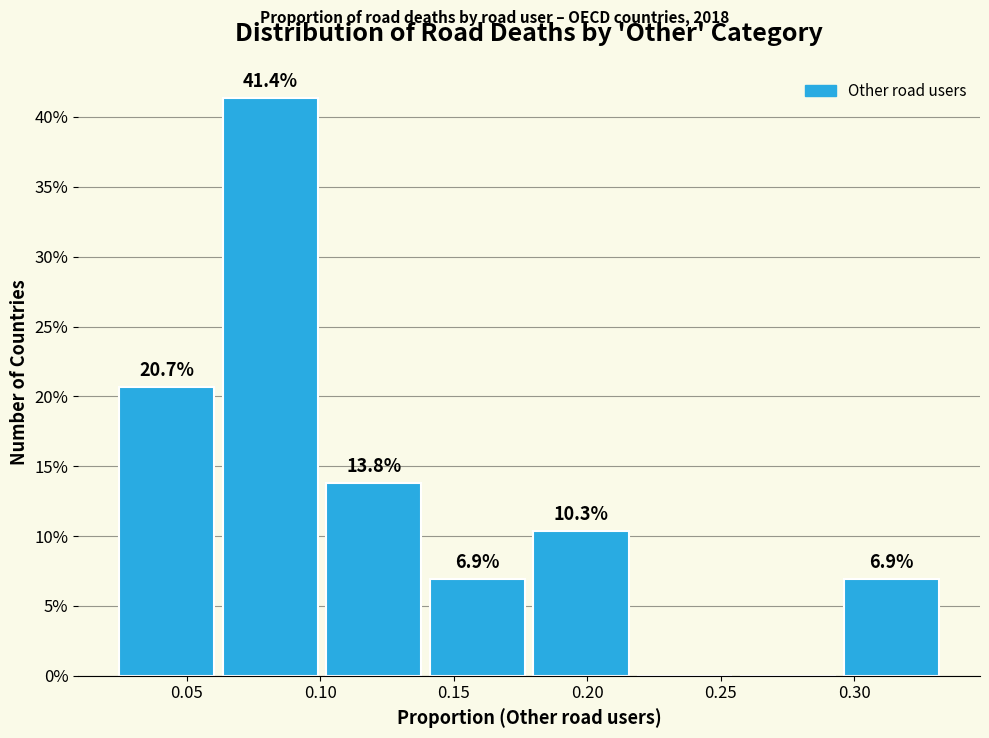

Which range on the x-axis has the tallest bar?

0.060 to 0.100